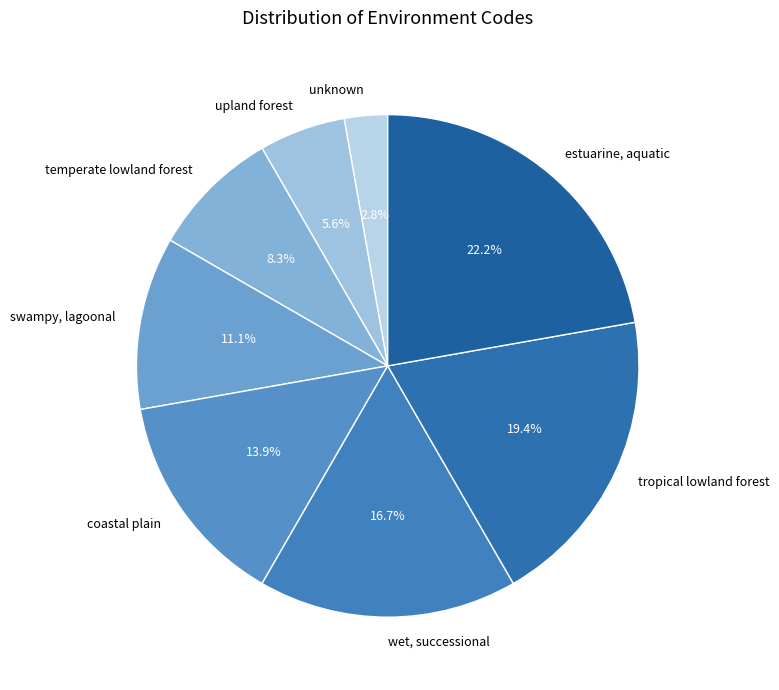

Approximately how many times larger is the value at estuarine, aquatic compared to coastal plain?

1.6